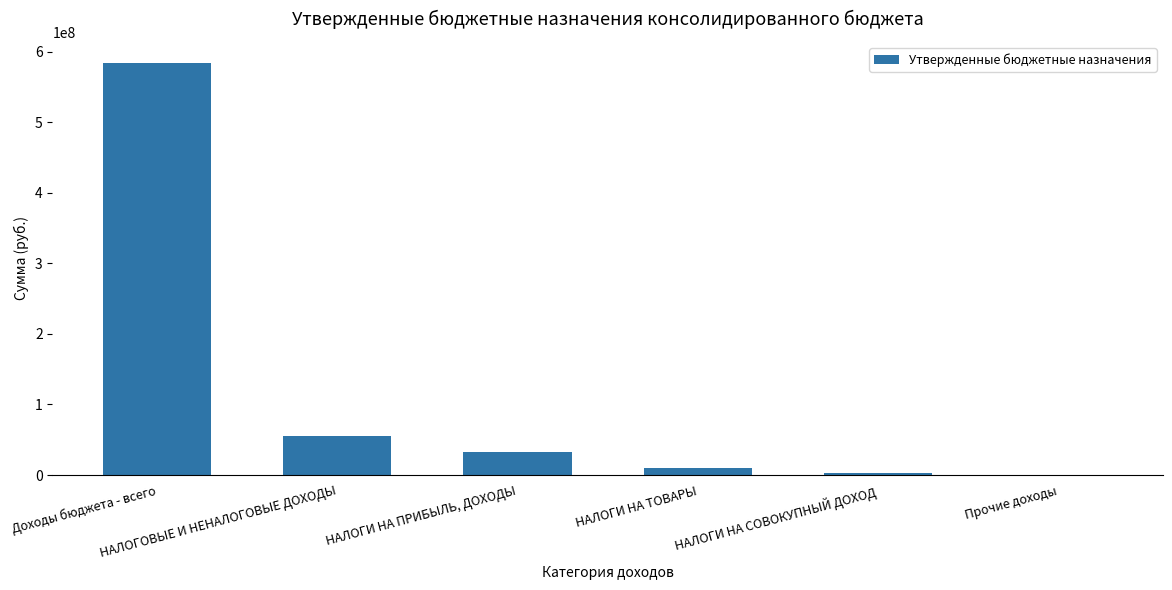

Between НАЛОГИ НА ПРИБЫЛЬ, ДОХОДЫ and Доходы бюджета - всего, which is larger?

Доходы бюджета - всего